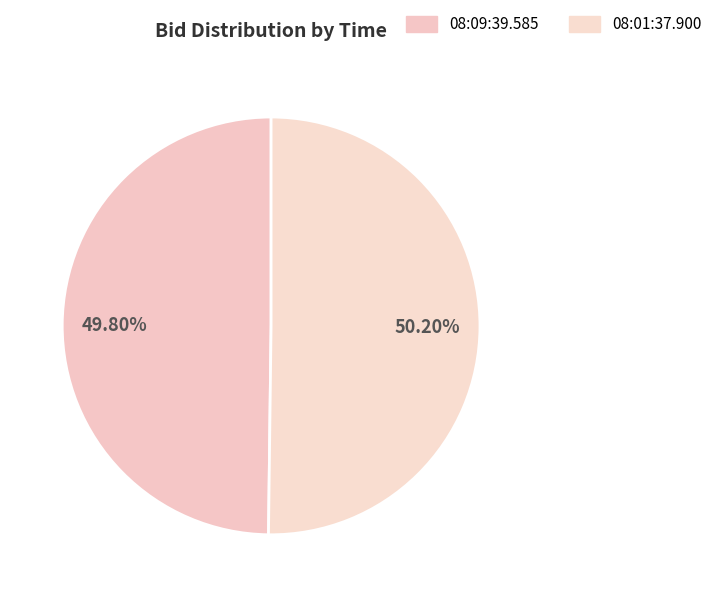

Rank the categories by value from highest to lowest.

08:01:37.900, 08:09:39.585